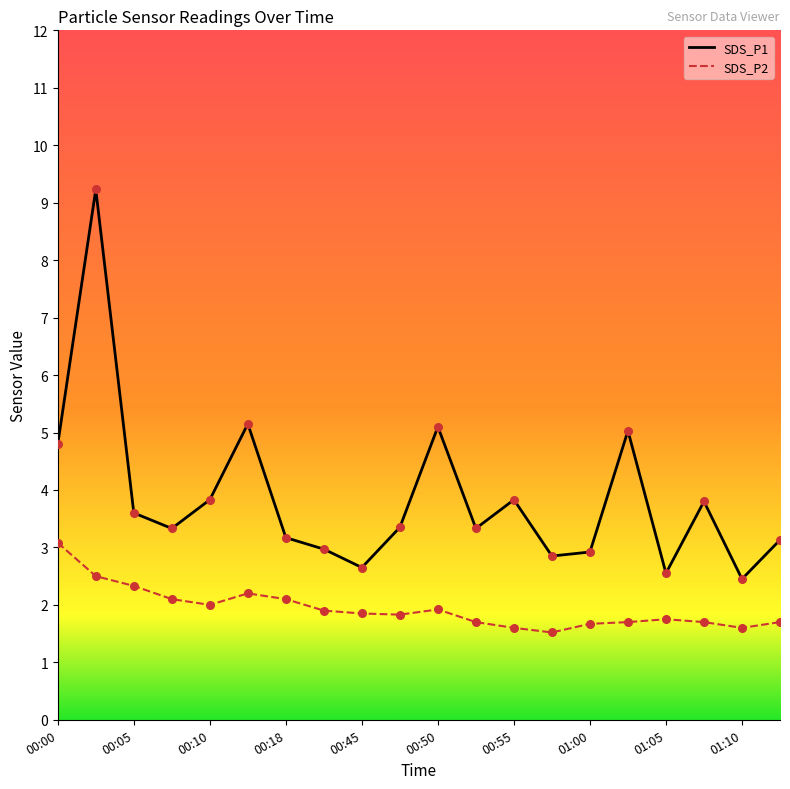

What are all the series names shown in the legend?

SDS_P1, SDS_P2